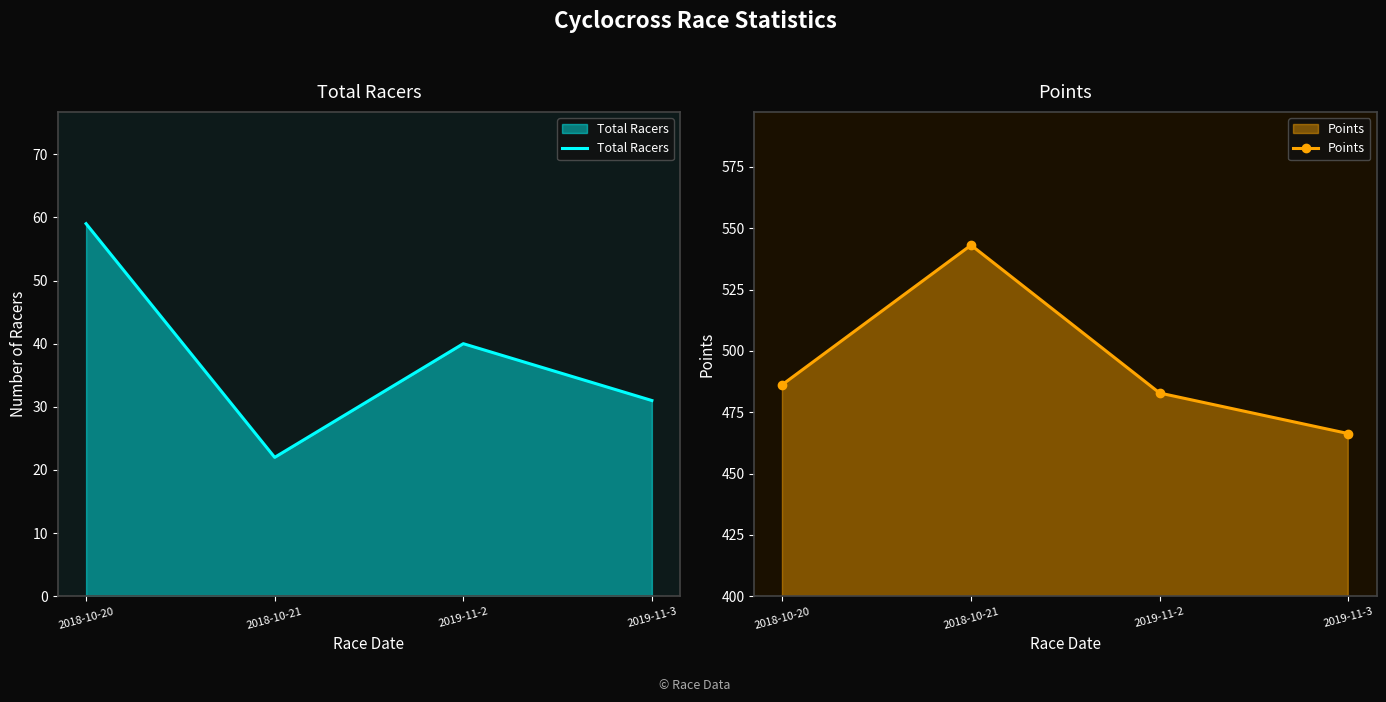

What is the difference between the maximum and minimum values in the Points series?

76.8